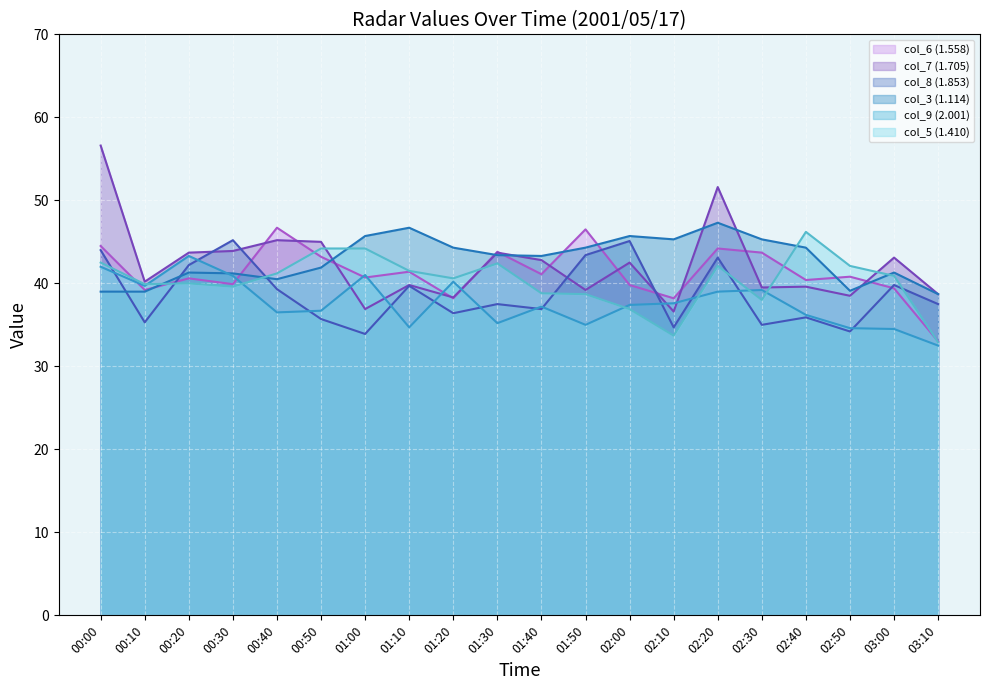

Which series has the largest total across all categories?

col_3 (1.114)